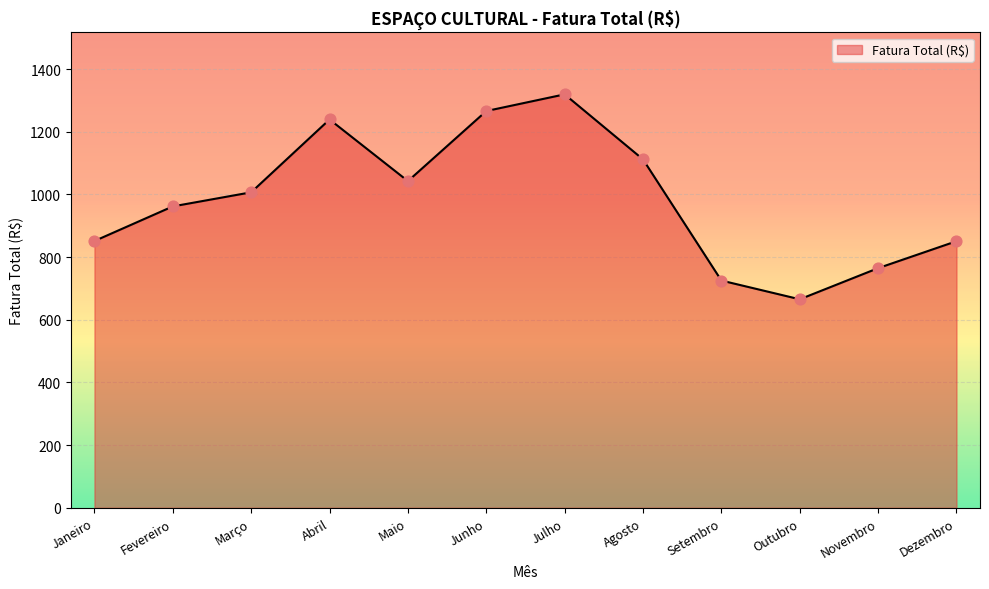

Between Novembro and Março, which is larger?

Março